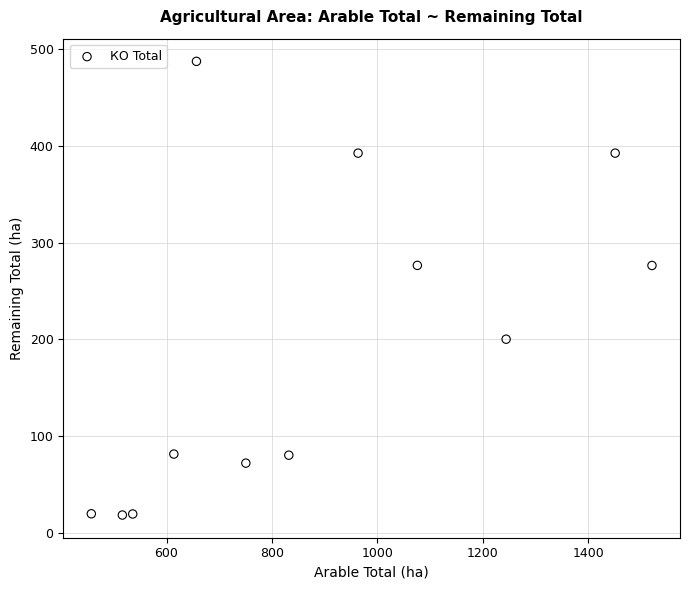

What is the average X value?

884.7